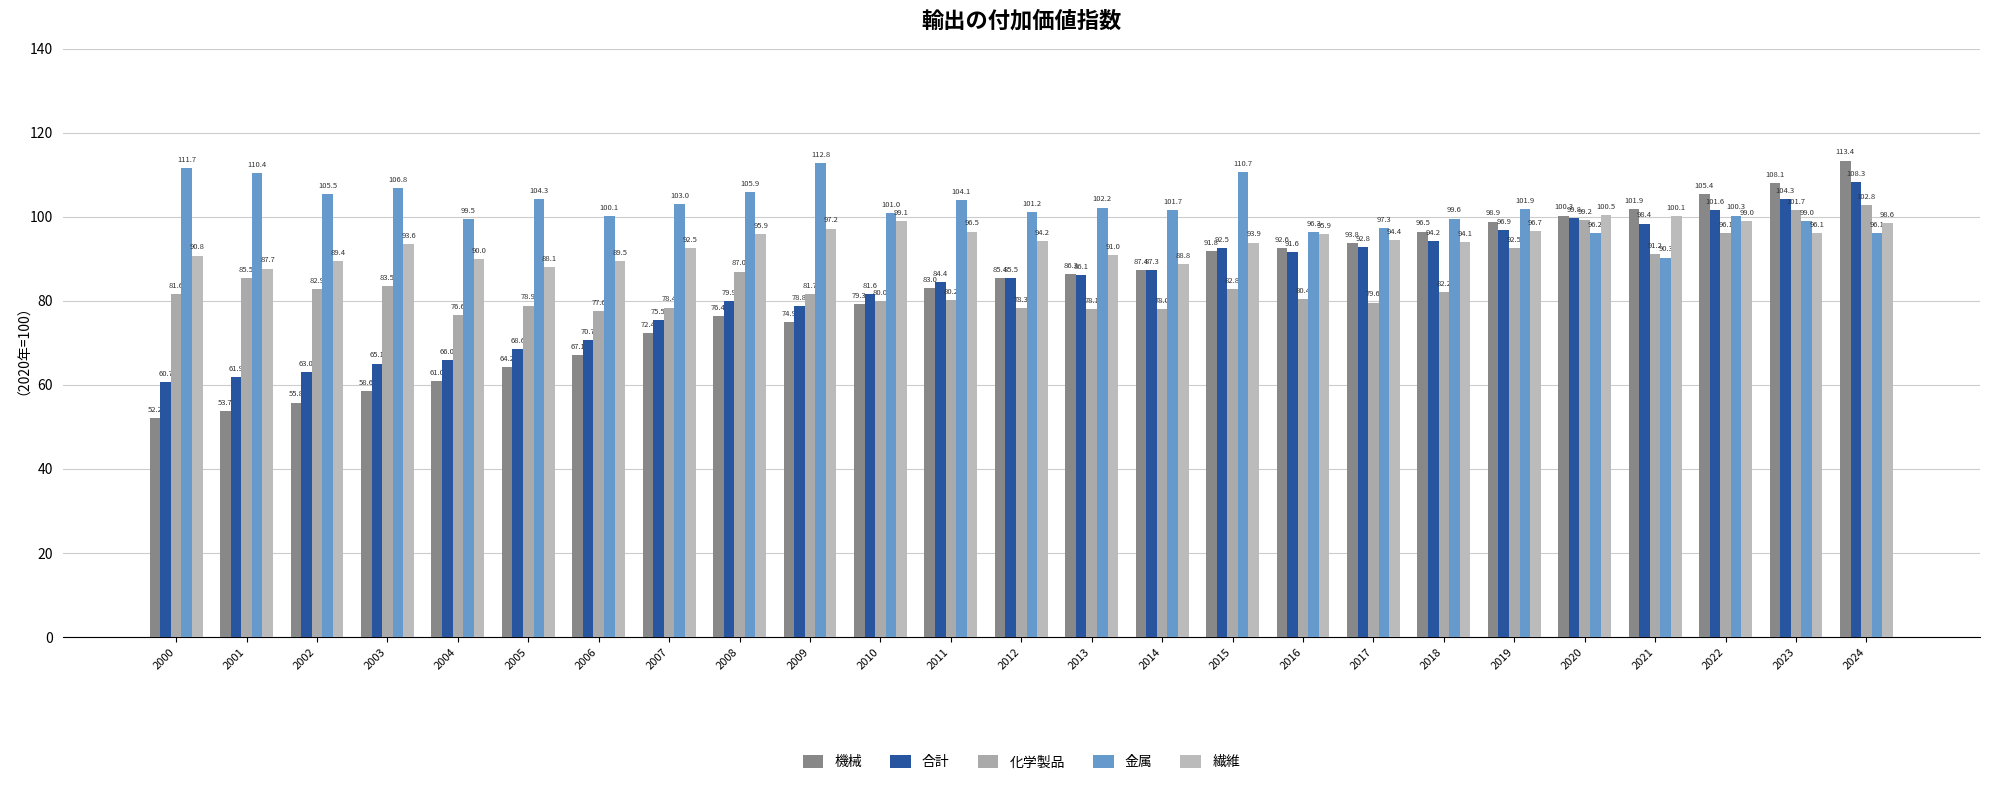

At which category is the sum across all series the highest?

2024